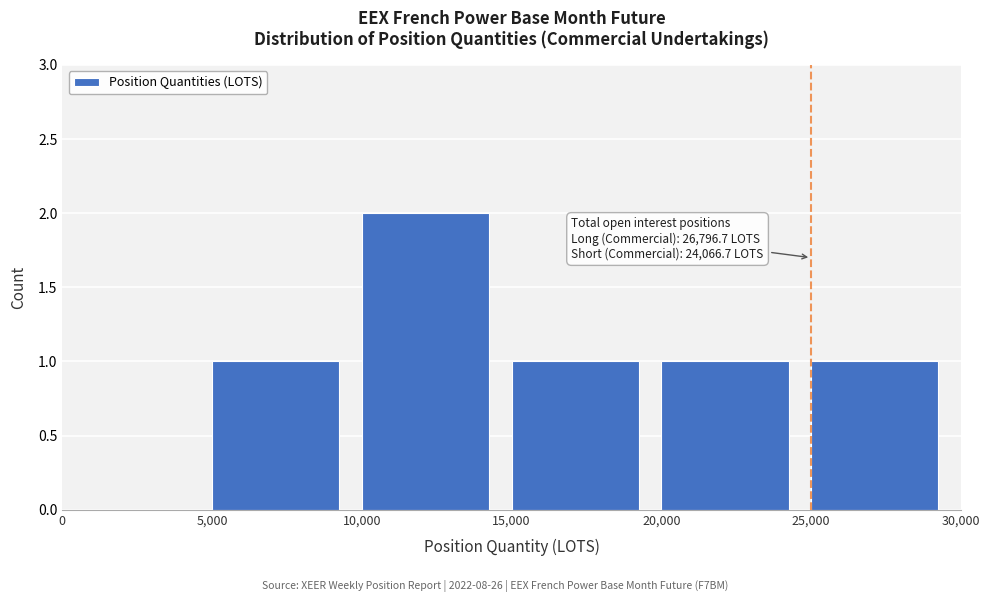

Over which range of the x-axis is the bar tallest?

10,000 to 15,000